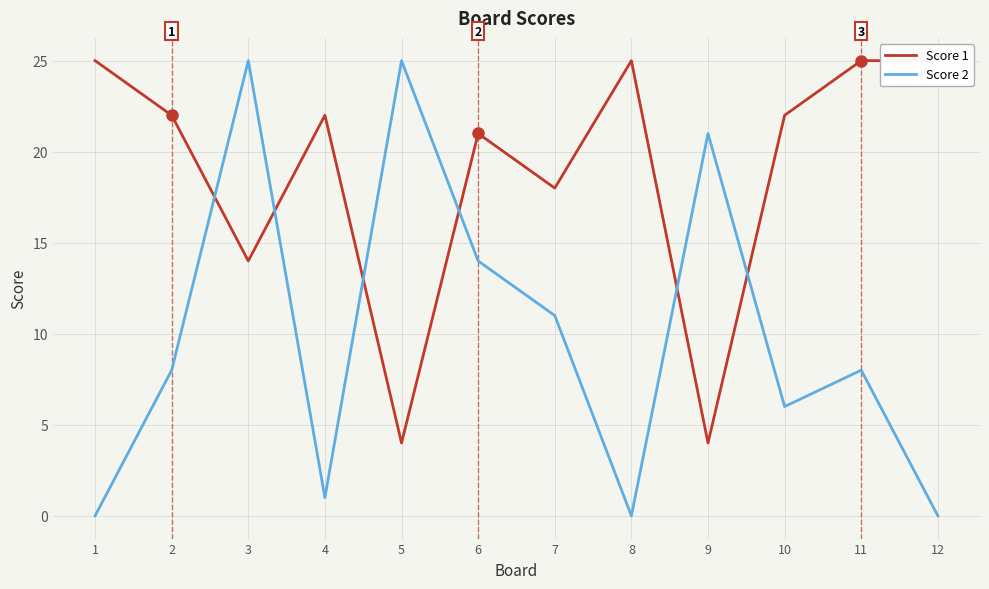

How many lines are shown in the chart?

2